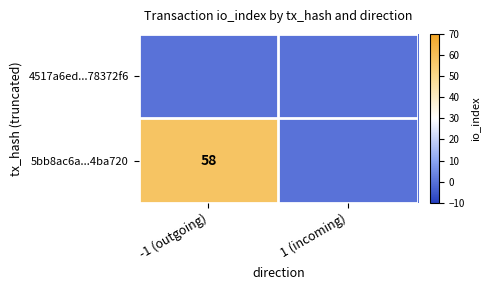

True or false: 5bb8ac6a...4ba720 has a value of 96 at -1 (outgoing).

False